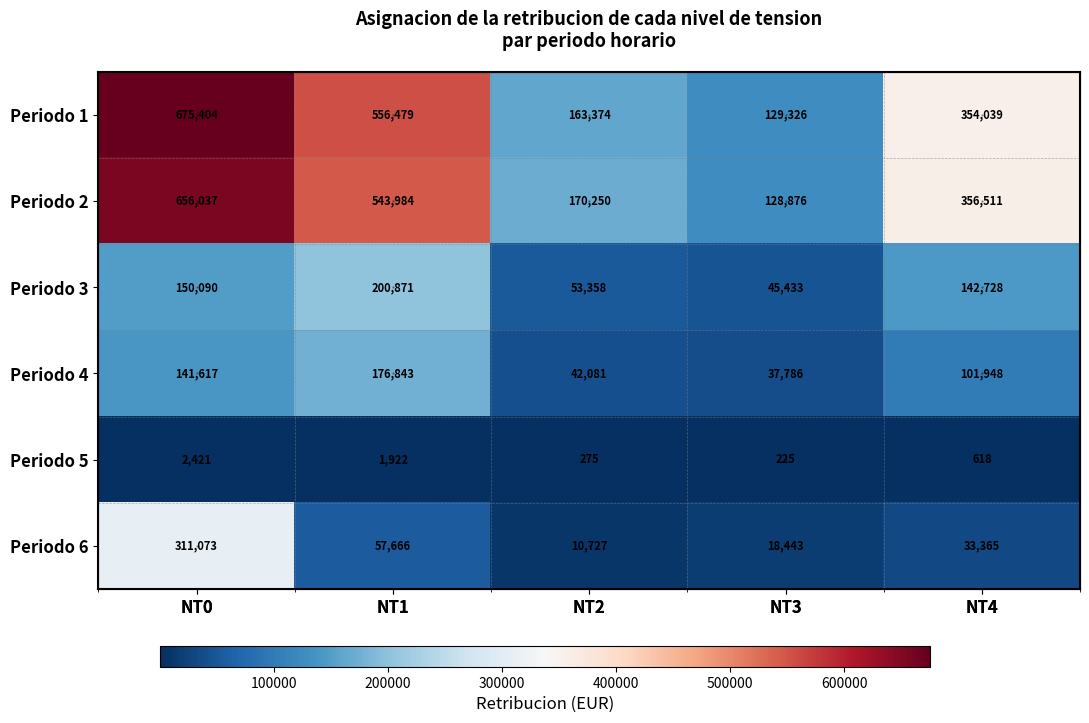

At which category is the sum across all series the highest?

NT0